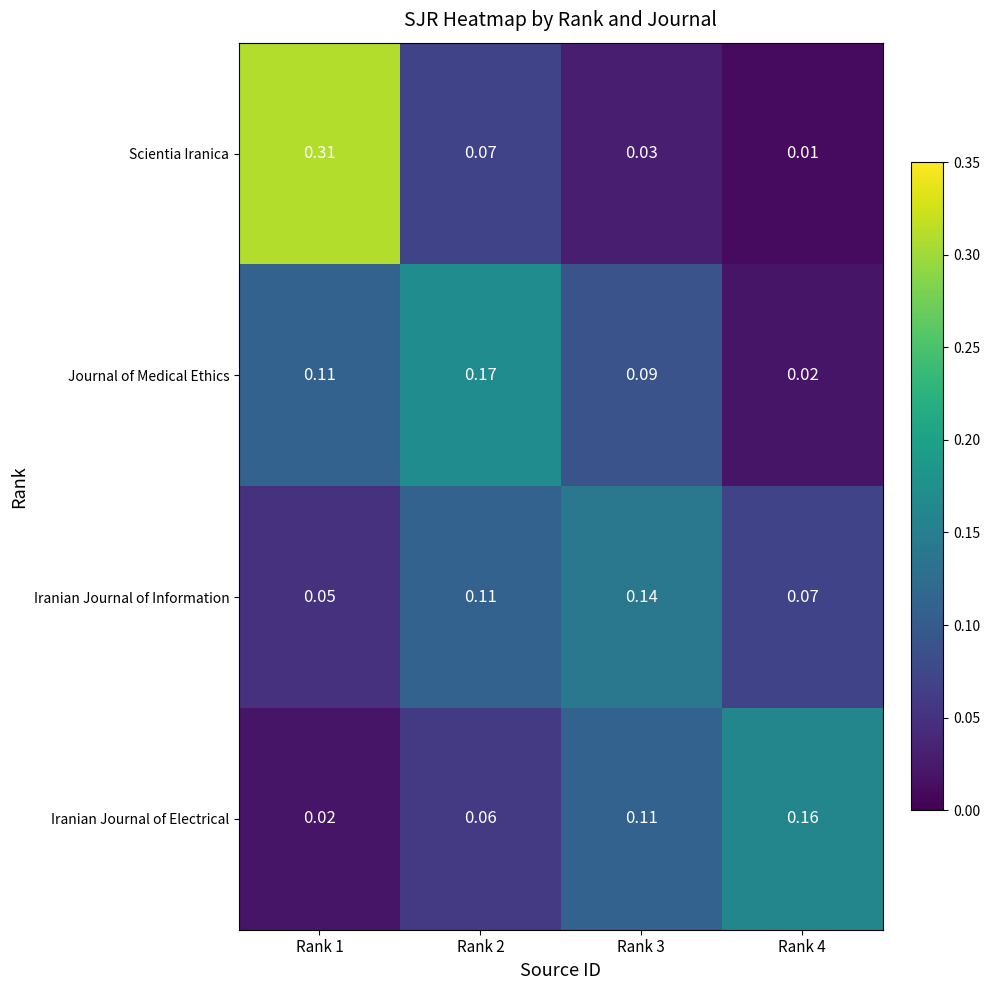

Which series changed the most between Rank 1 and Rank 3?

Scientia Iranica